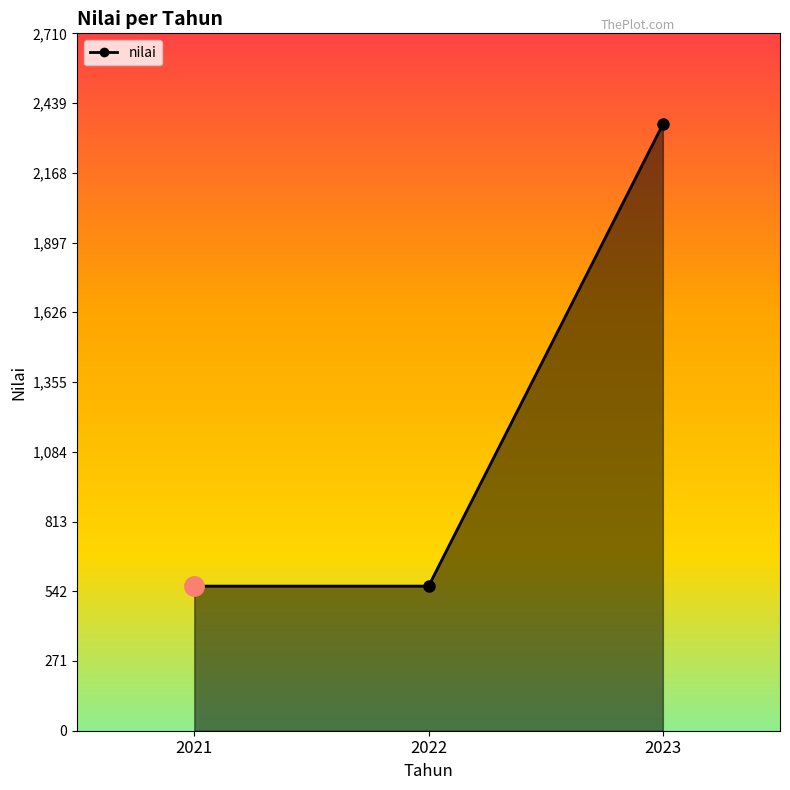

At which category does the chart reach its peak across all series?

2023